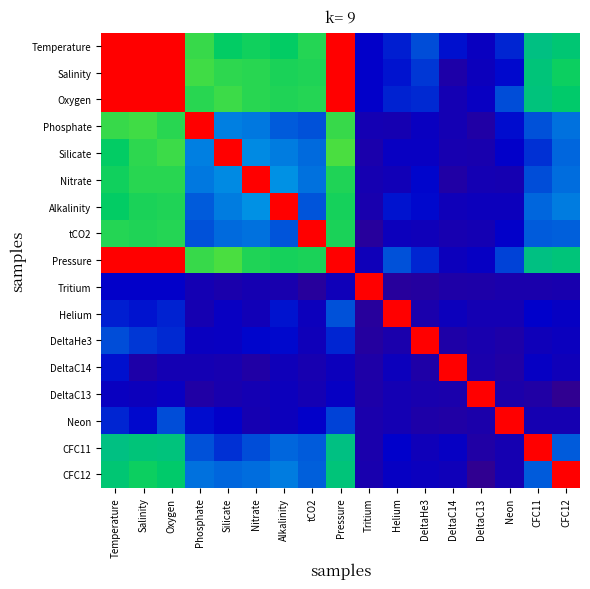

What is the difference between the highest and lowest values at Pressure?

0.9